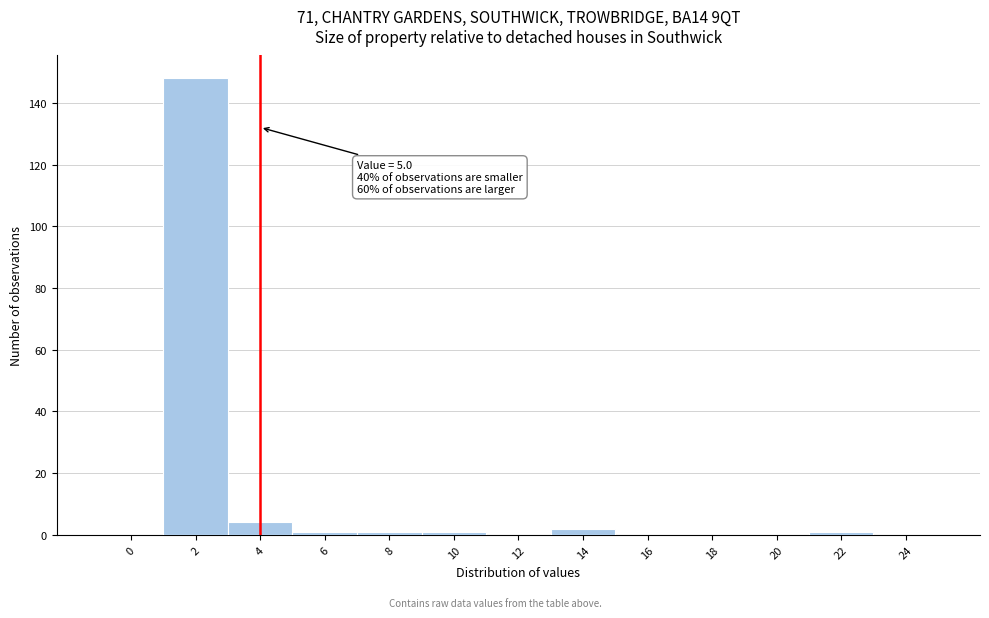

Reading left to right, extract all data points from this chart.

0=0	2=148	4=4	6=1	8=1	10=1	12=0	14=2	16=0	18=0	20=0	22=1	24=0